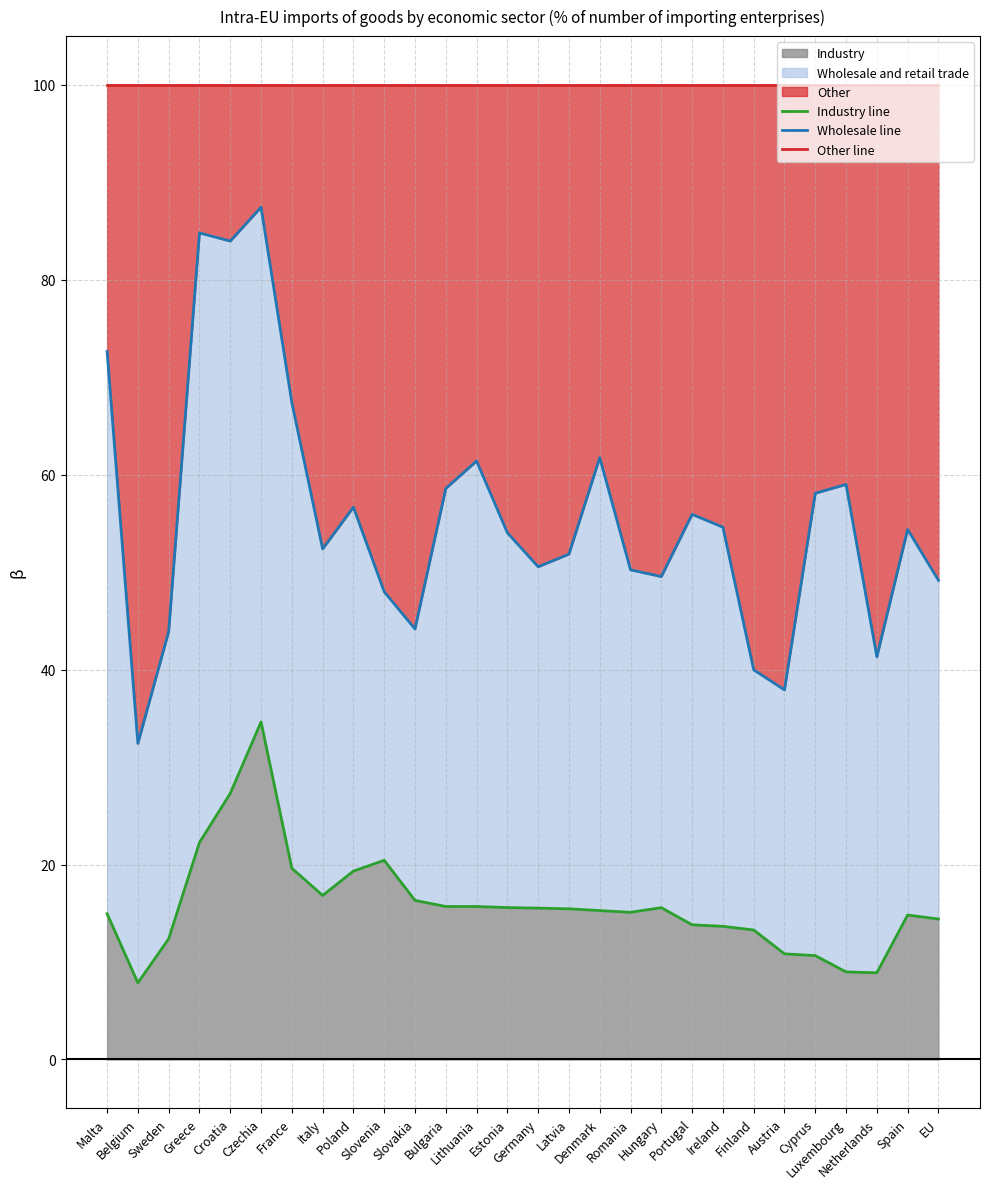

Does the chart have visible grid lines?

Yes